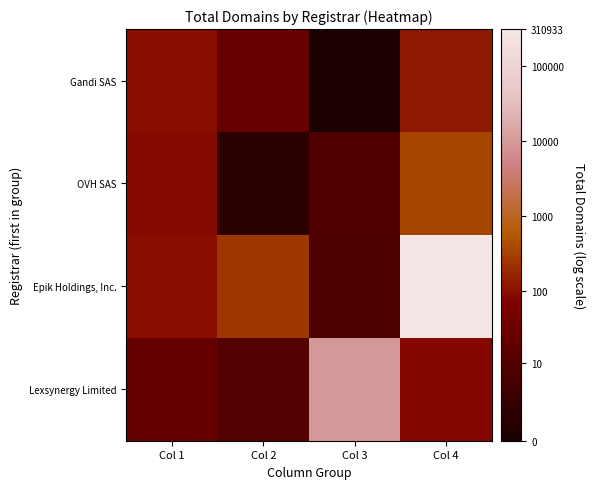

At which category is the sum across all series the highest?

Col 4